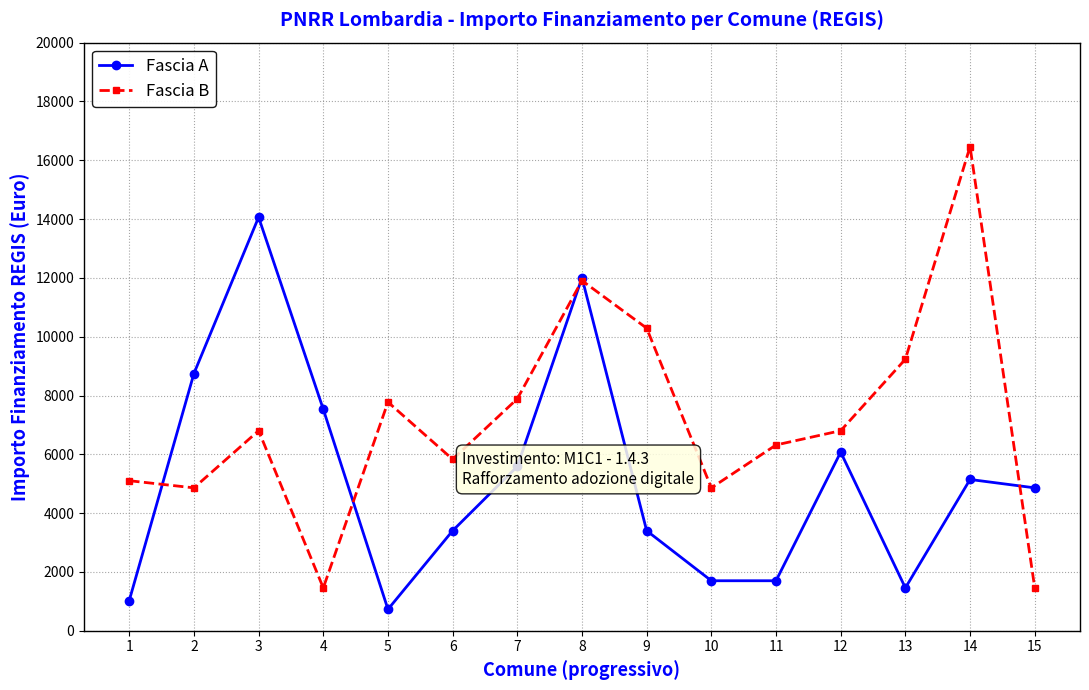

At which label is Fascia A closest to 7396?

4